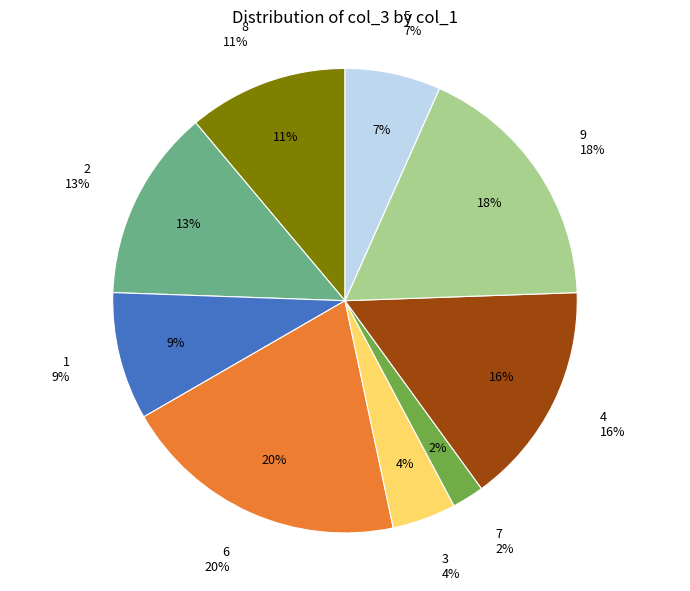

Does any single category account for the majority?

No